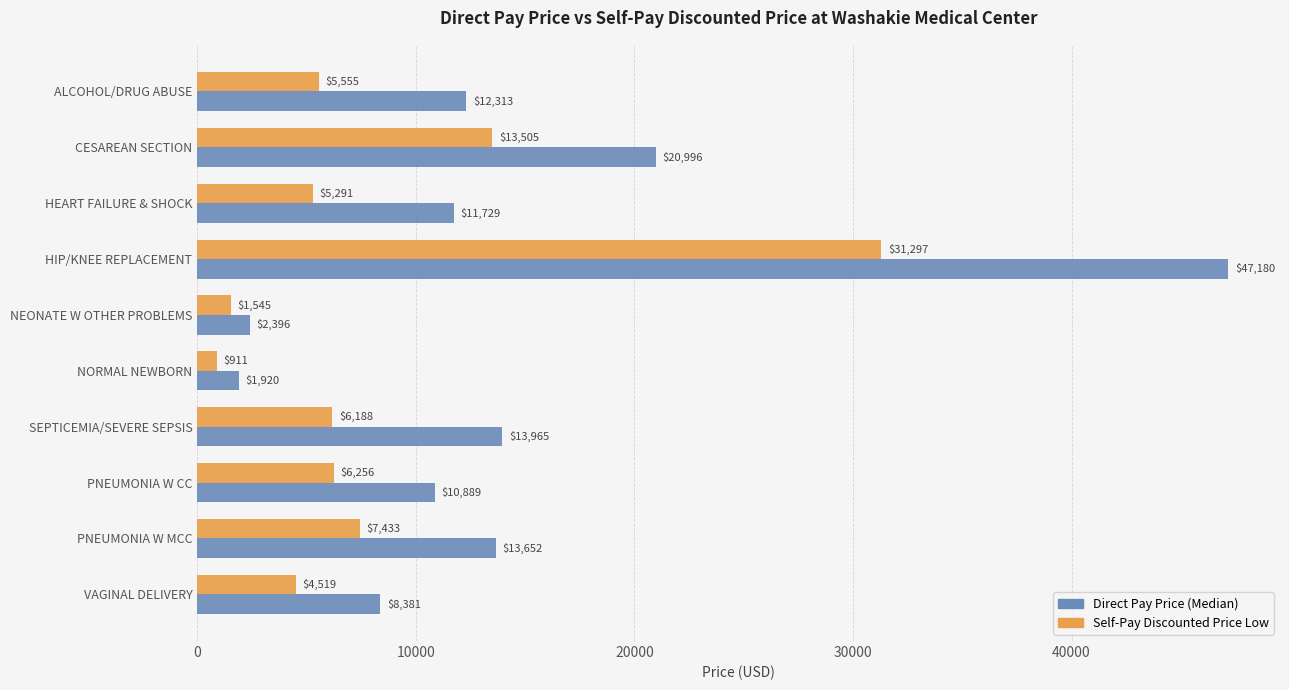

At which category does the chart reach its peak across all series?

HIP/KNEE REPLACEMENT